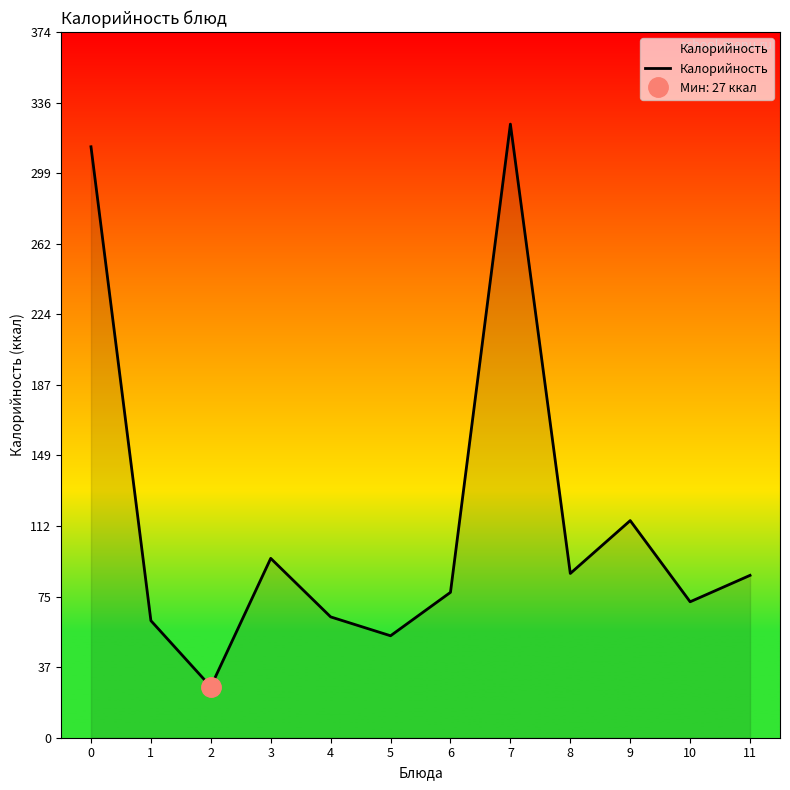

Reading left to right, what are all the values shown in this chart?

313	62	27	95	64	54	77	325	87	115	72	86